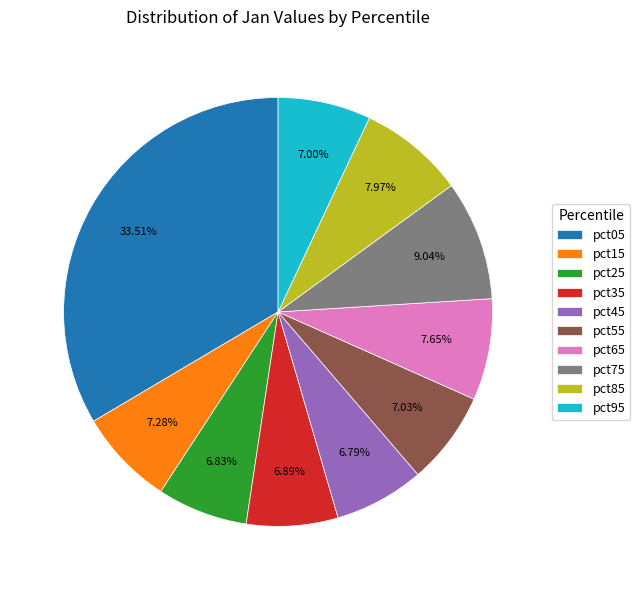

What percentage is the pct45 slice, to the nearest percent?

7%